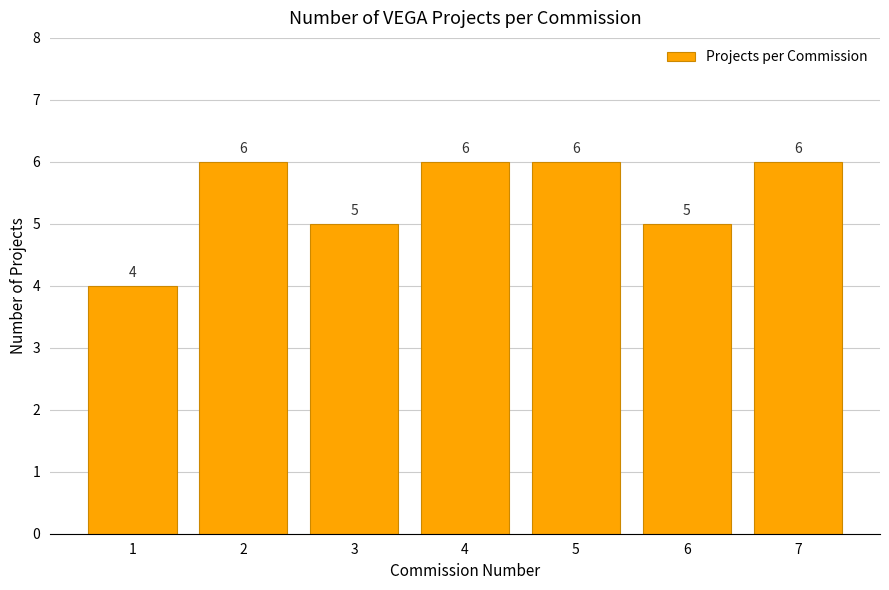

The value at 6 is 9. True or false?

False